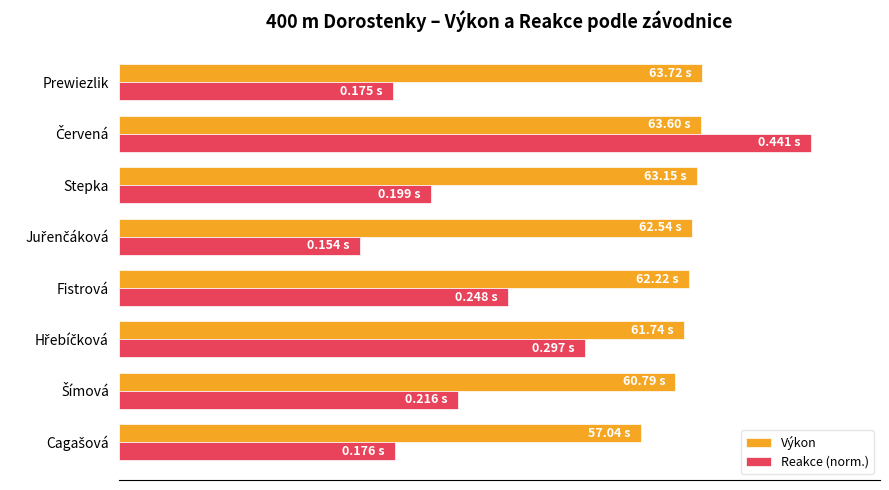

At how many categories does at least one series exceed 87?

1